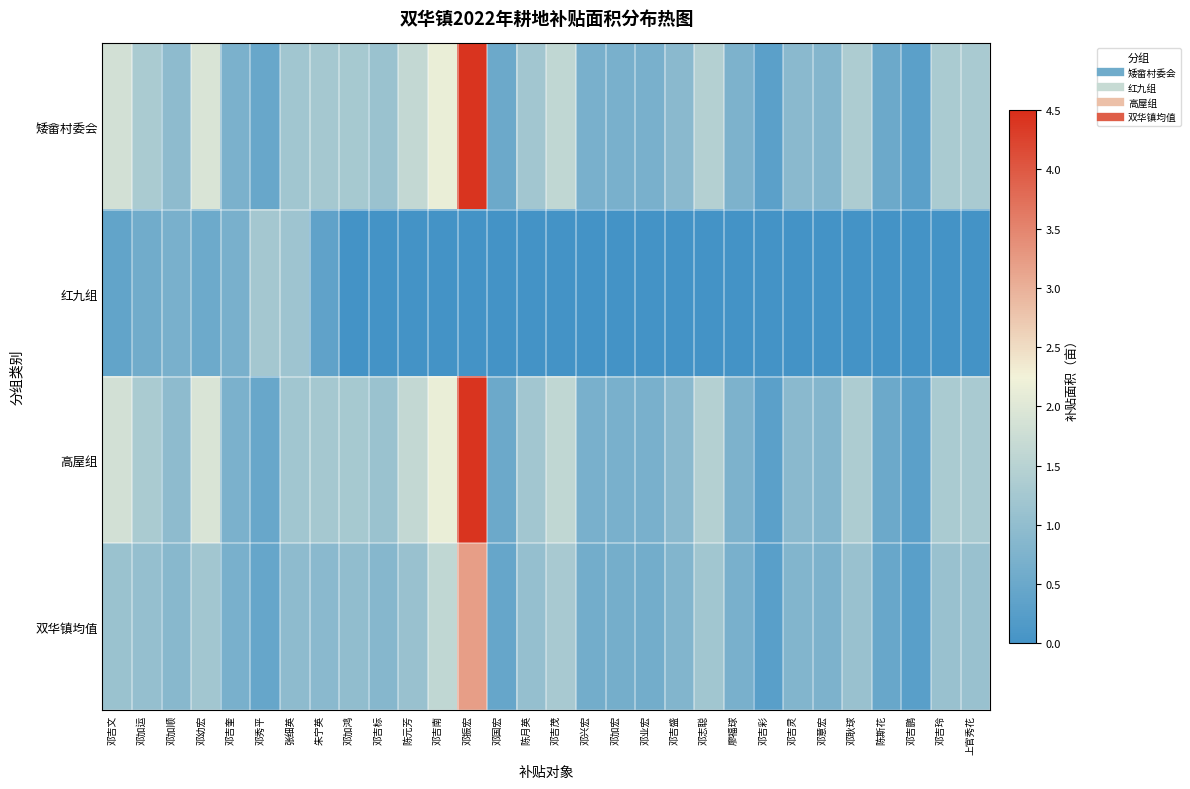

Which series has the widest spread of values?

矮畲村委会